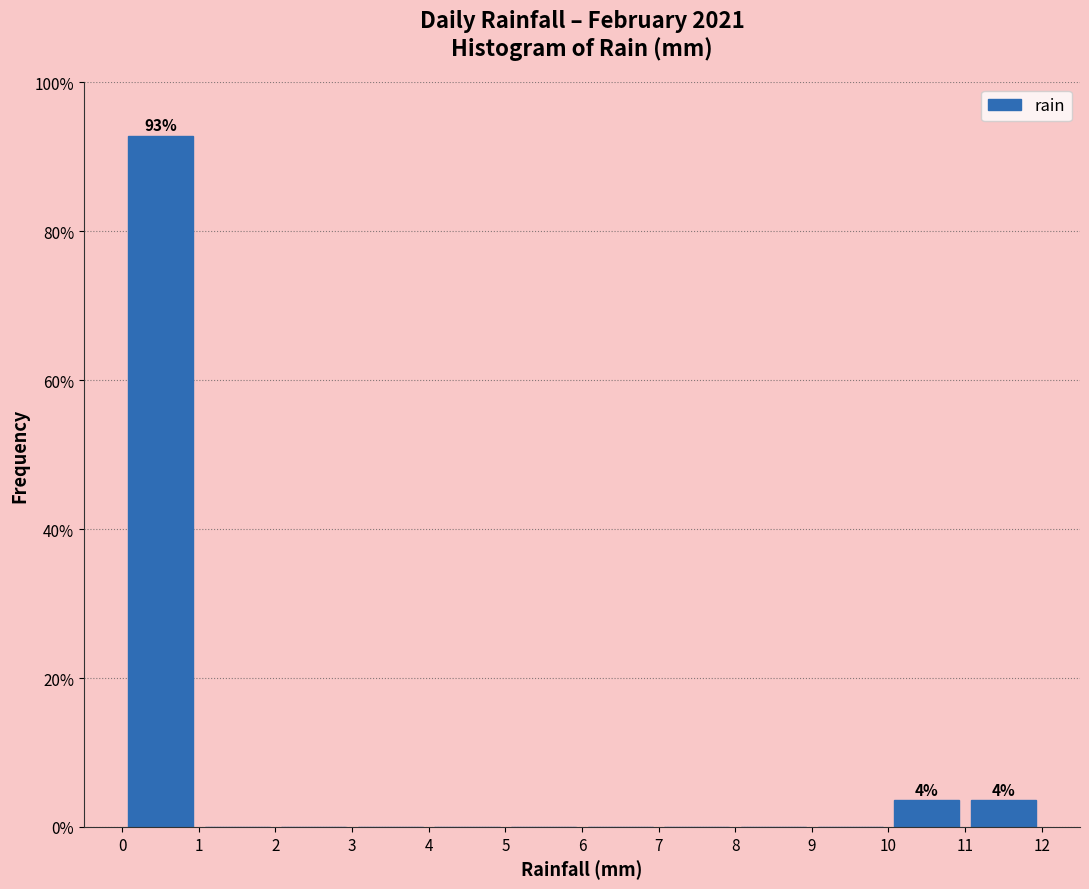

Over which range of the x-axis is the bar tallest?

0 to 1